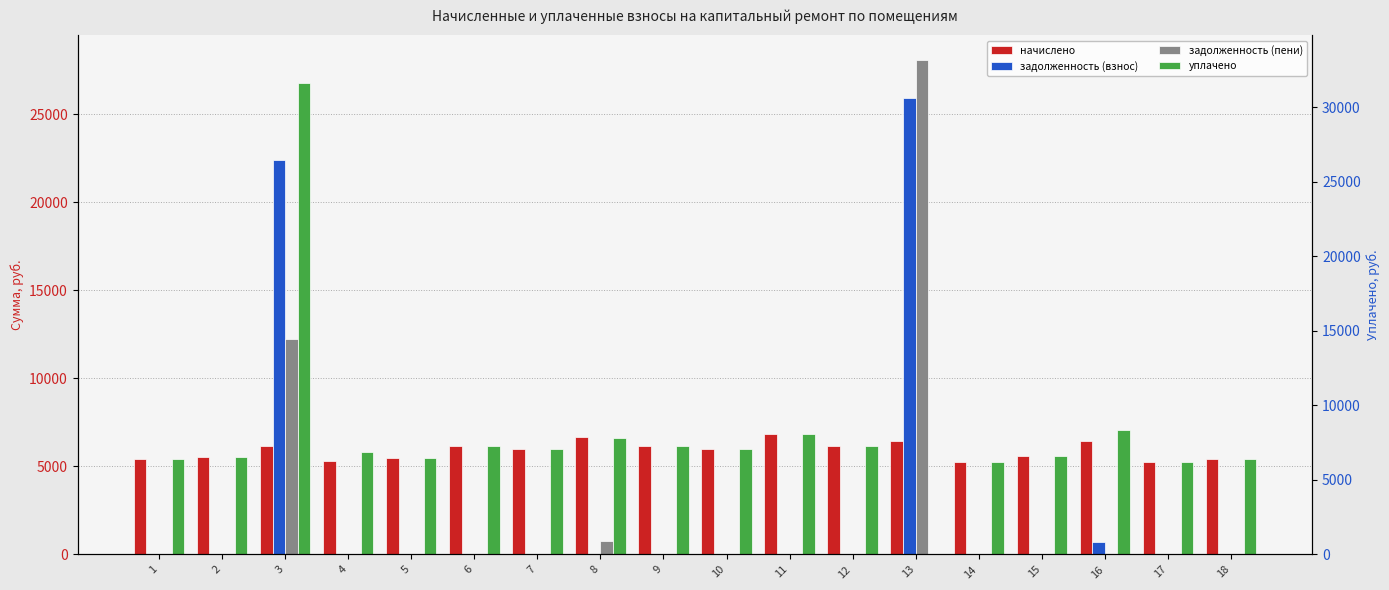

Does the chart contain any negative values?

No